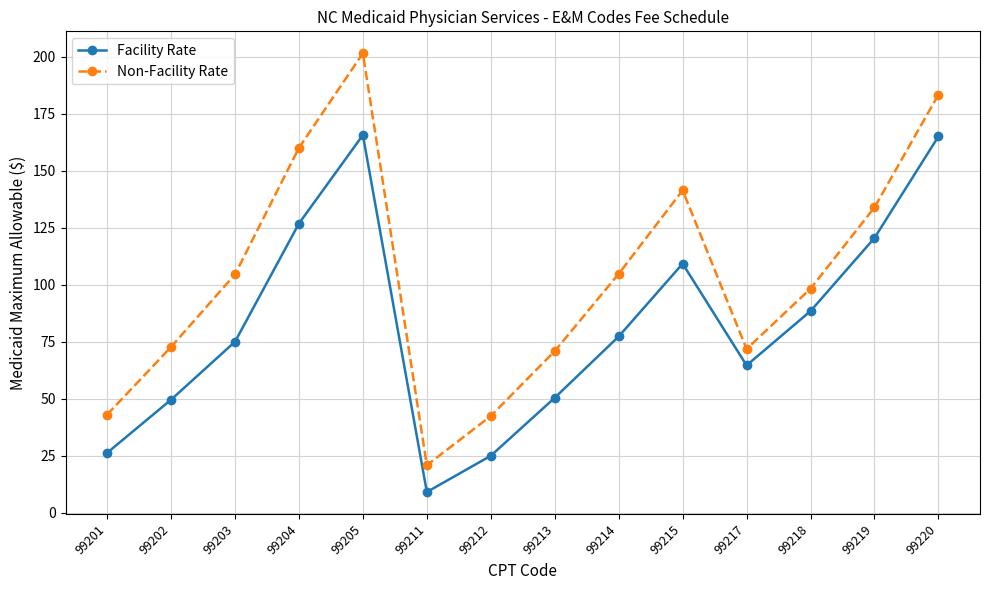

What is the difference between the Facility Rate values at 99212 and 99219?

95.5